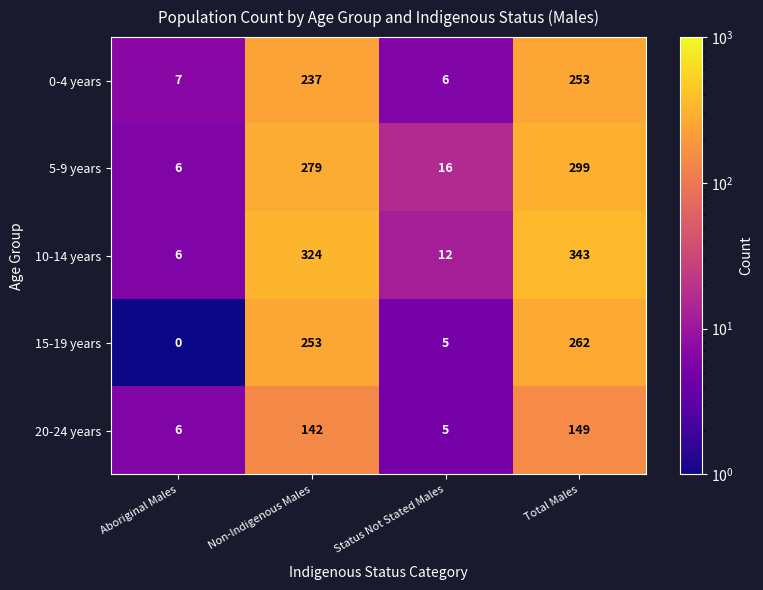

Is it true that 0-4 years equals 253 at Total Males?

True